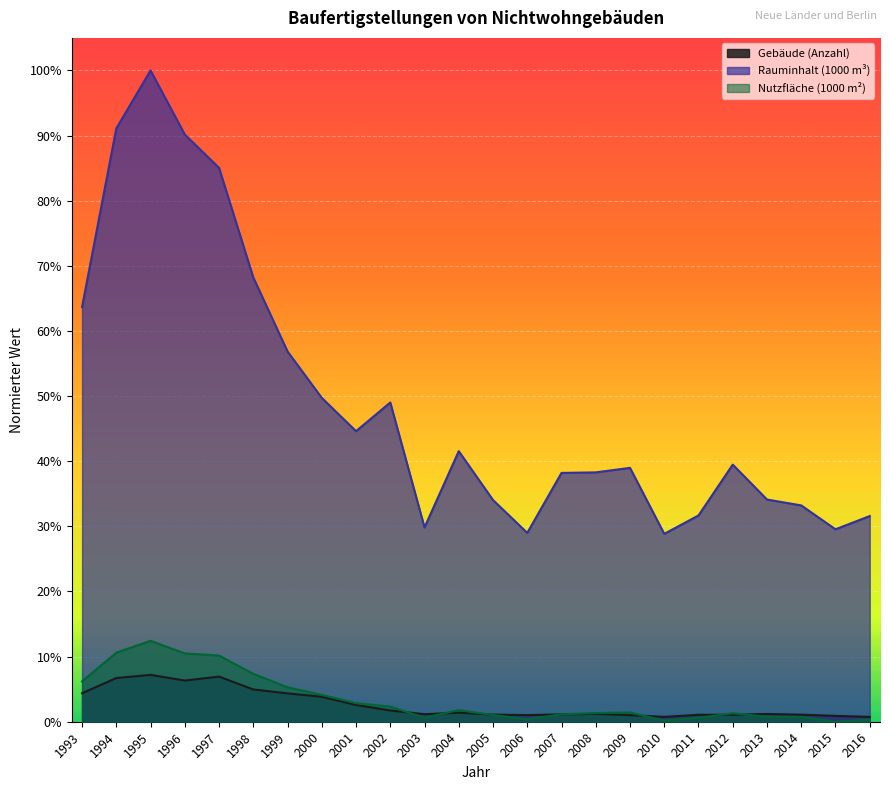

Which label corresponds to the largest value in the chart?

1995